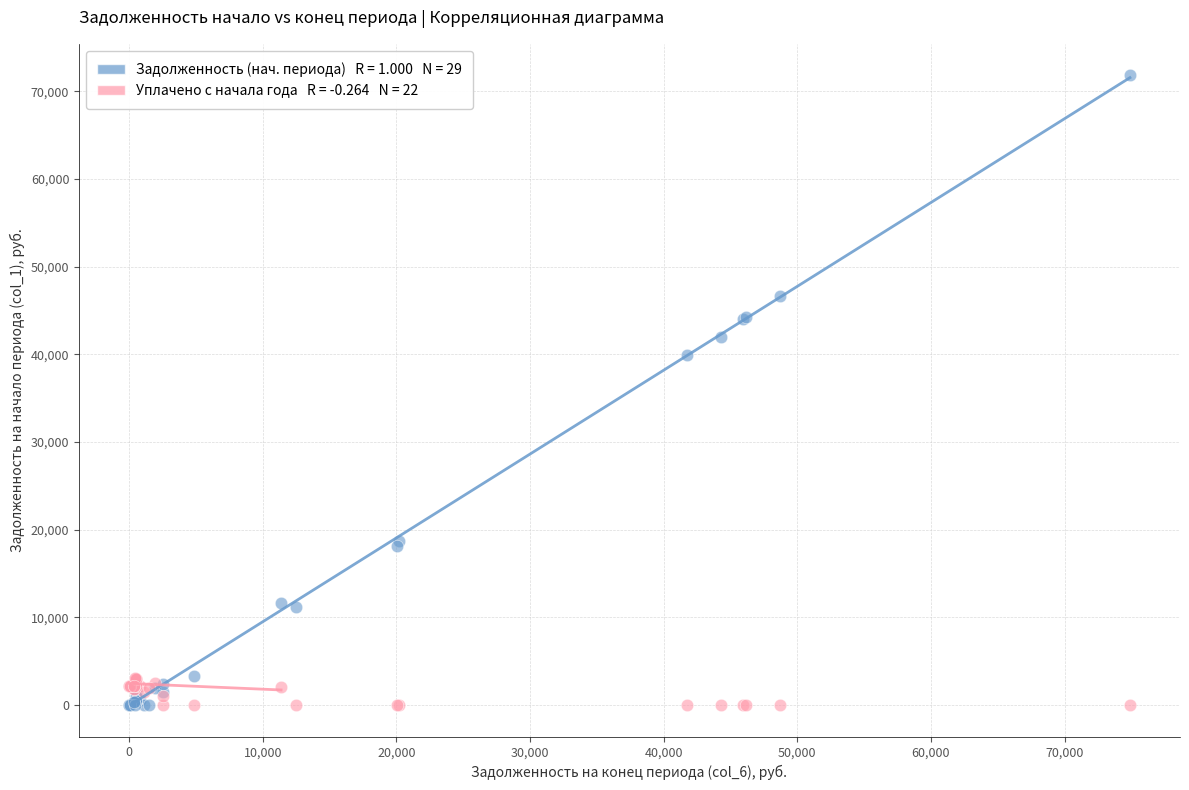

Across all series, what Y value is closest to 35913?

39898.6